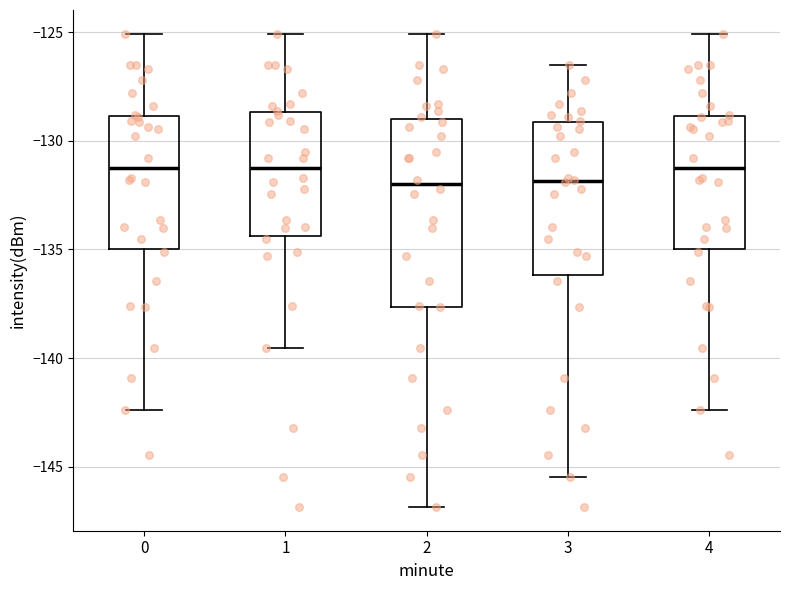

Reading left to right, transcribe this box plot: for each box, give where its median line is, the range the box spans, and where its two whiskers end, as read against the y-axis. The values are not printed on the chart, so give them approximately, as read against the axis.

0: median -131.0, box -135.0 to -129.0, whiskers -142.5 to -125.0
1: median -131.0, box -134.5 to -128.5, whiskers -139.5 to -125.0
2: median -132.0, box -137.5 to -129.0, whiskers -147.0 to -125.0
3: median -132.0, box -136.0 to -129.0, whiskers -145.5 to -126.5
4: median -131.0, box -135.0 to -129.0, whiskers -142.5 to -125.0